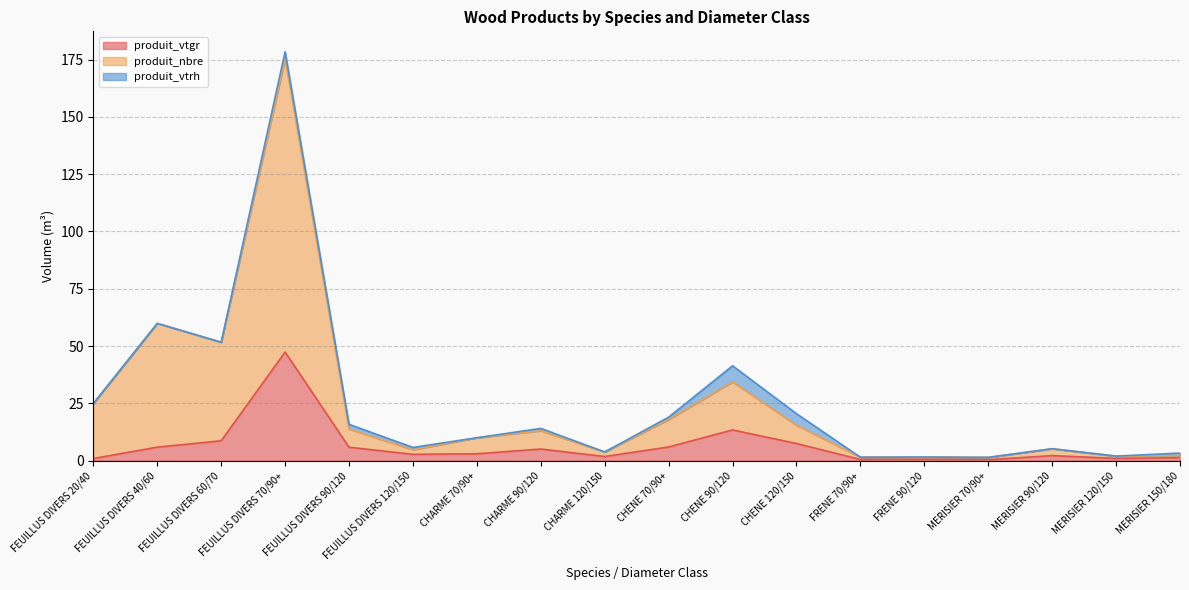

At which category is the sum across all series the highest?

FEUILLUS DIVERS 70/90+